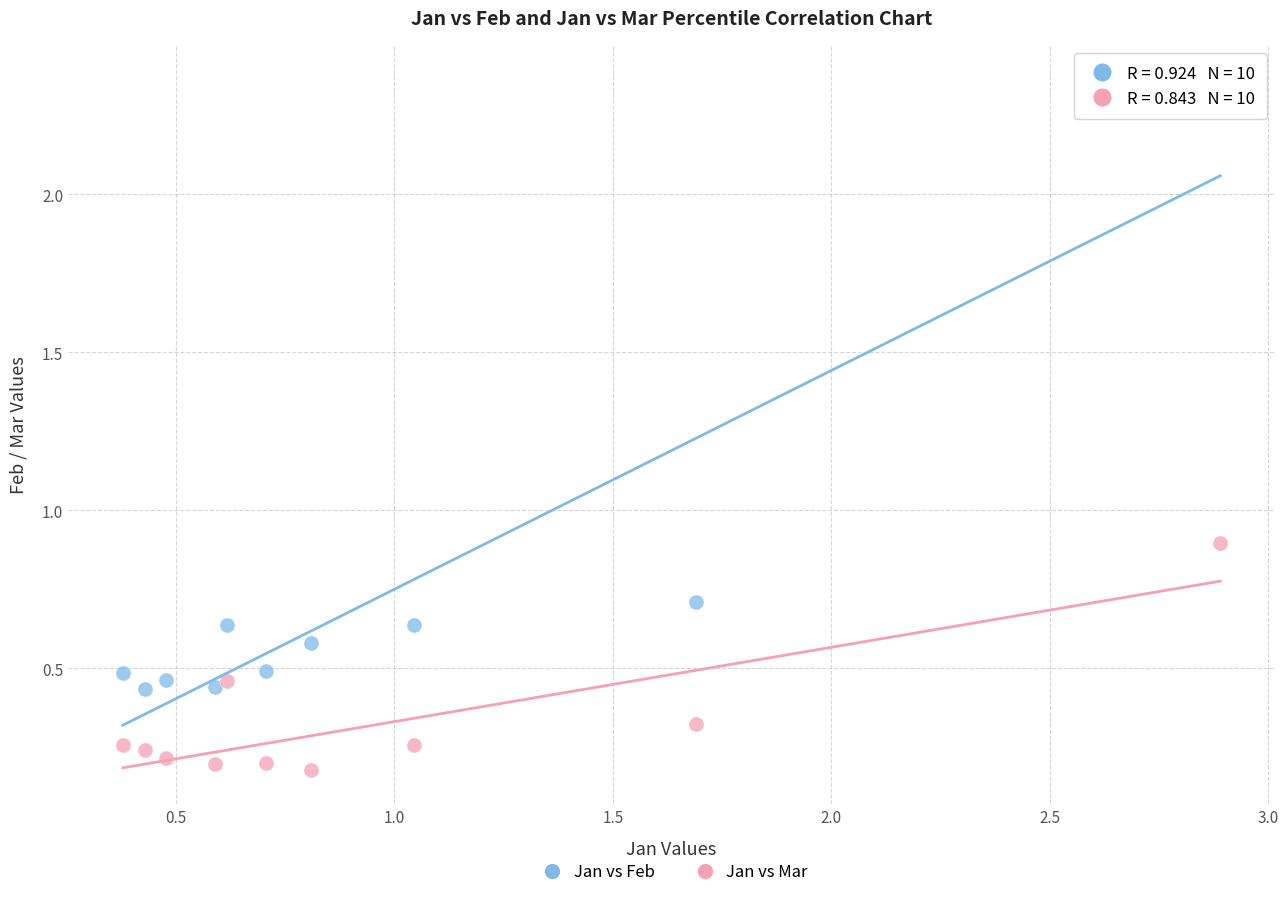

What are all the series names shown in the legend?

Jan vs Feb, Jan vs Mar